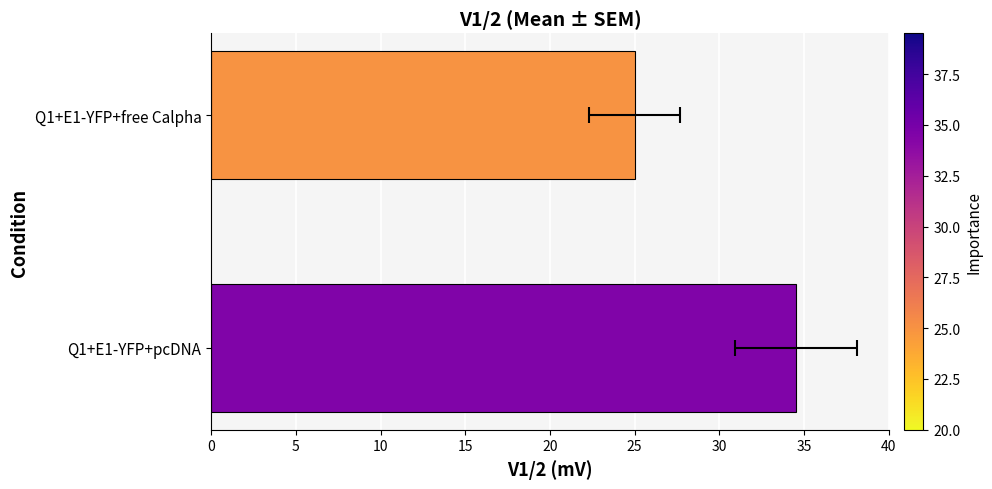

Are the bars grouped side by side (vs. stacked)?

No